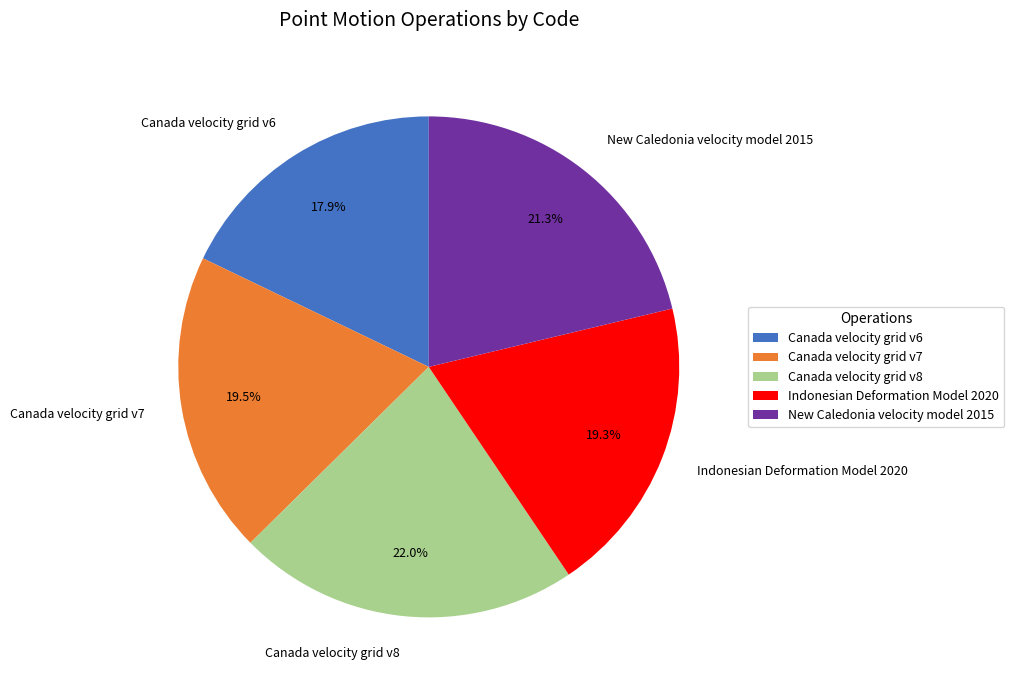

Approximately how many times larger is the value at Canada velocity grid v8 compared to Canada velocity grid v6?

1.2